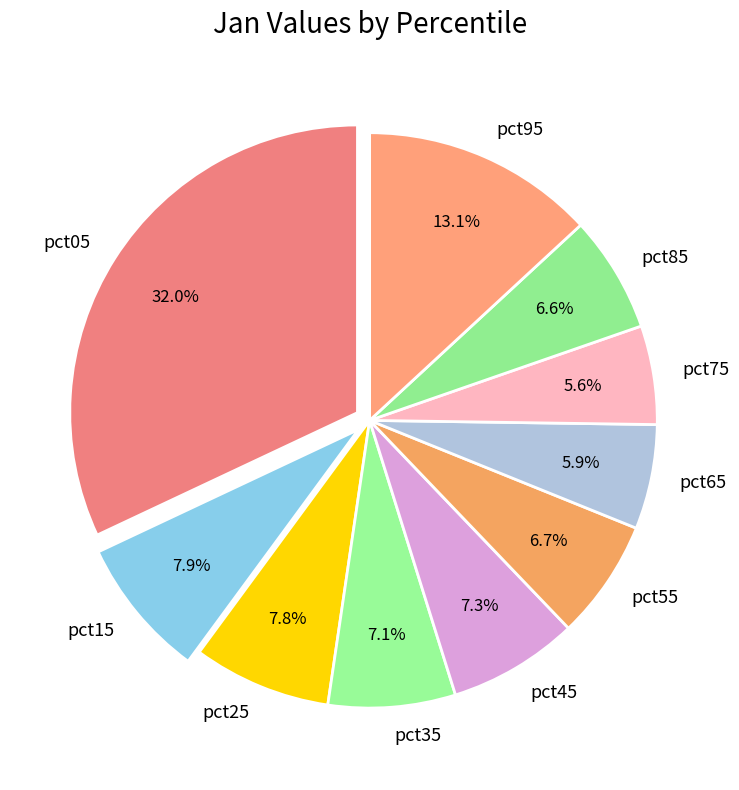

Is there any slice that represents more than half of the pie?

No